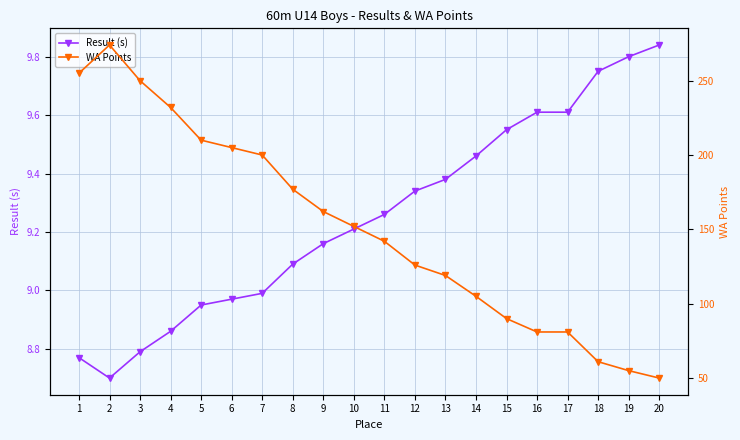

Which label corresponds to the smallest value in the chart?

2